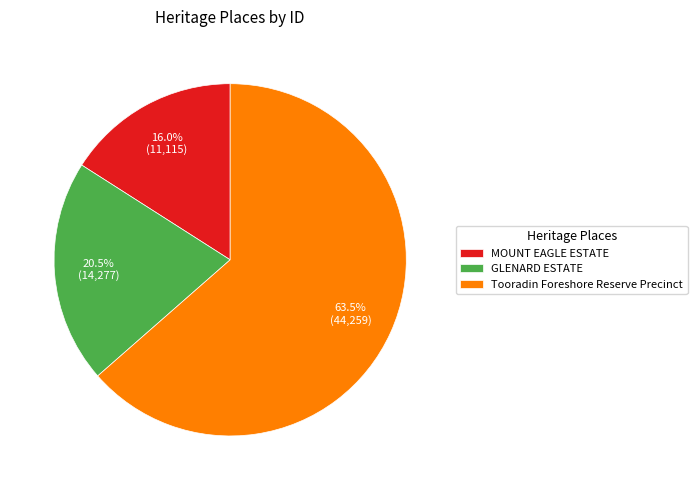

Rank the categories by value from lowest to highest.

MOUNT EAGLE ESTATE, GLENARD ESTATE, Tooradin Foreshore Reserve Precinct